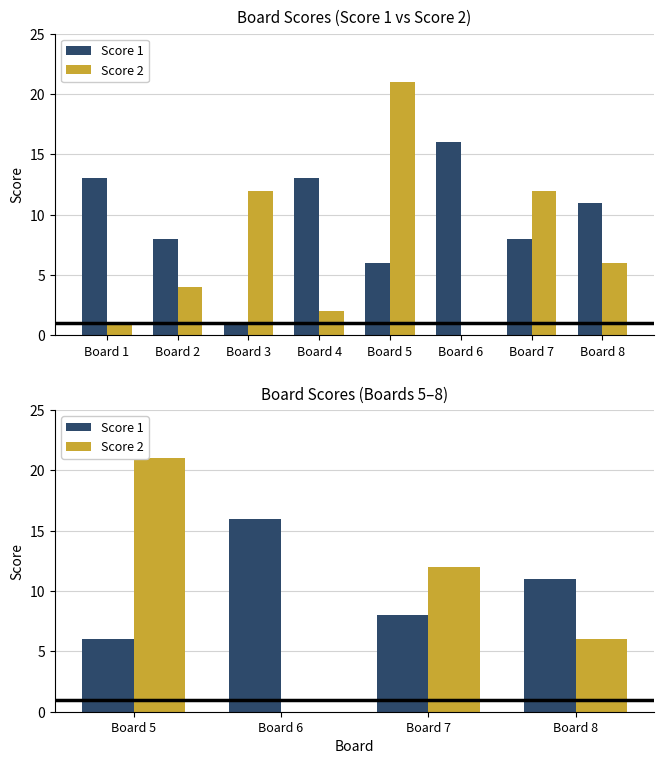

Between Board 5 and Board 8, which series saw the biggest shift?

Score 2